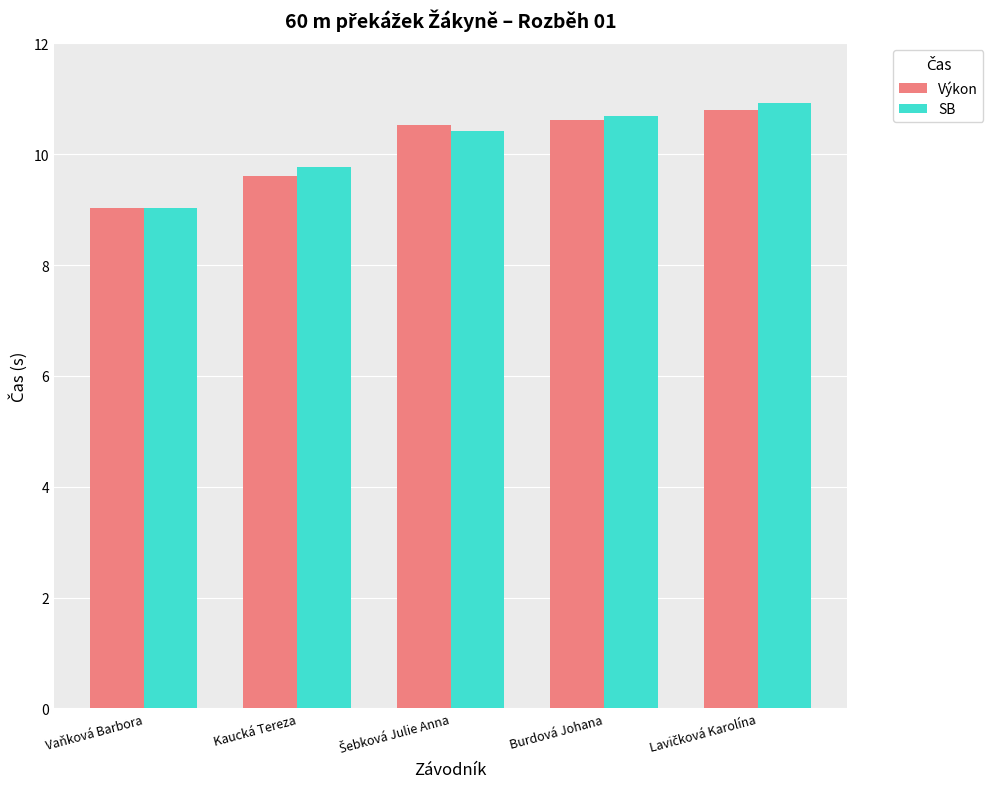

True or false: Výkon has a value of 9.0 at Vaňková Barbora.

True